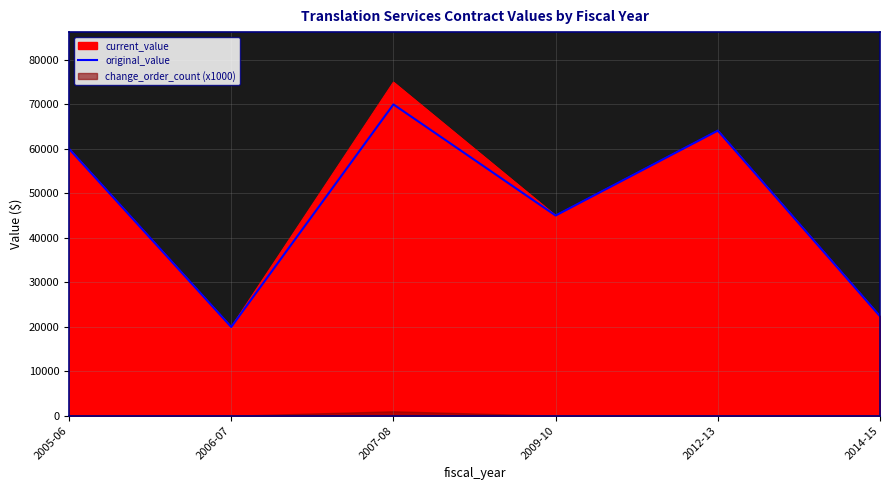

The chart shows a value of 69975.0 at 2007-08. True or false?

True